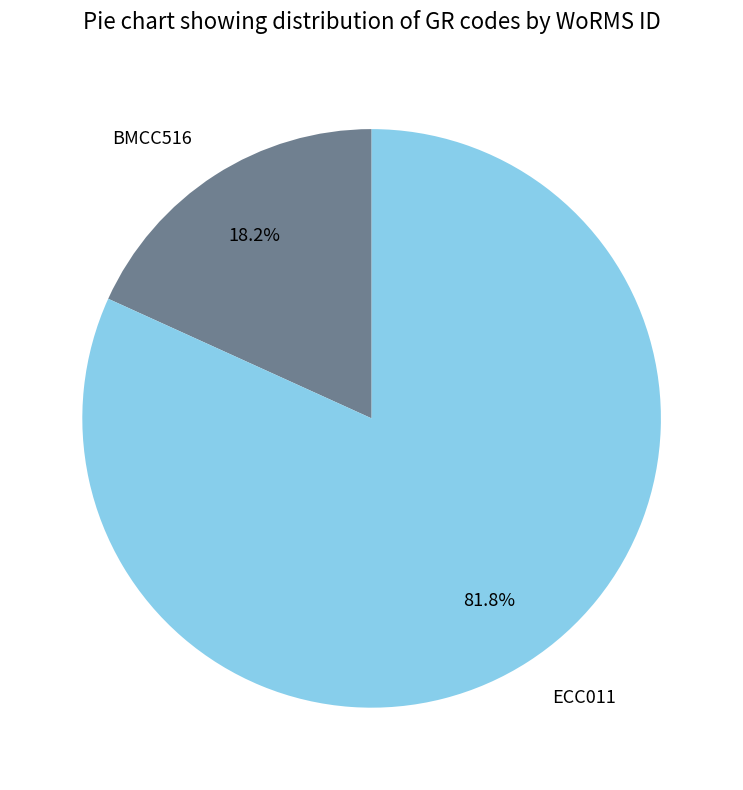

What percentage is the ECC011 slice, to the nearest percent?

82%